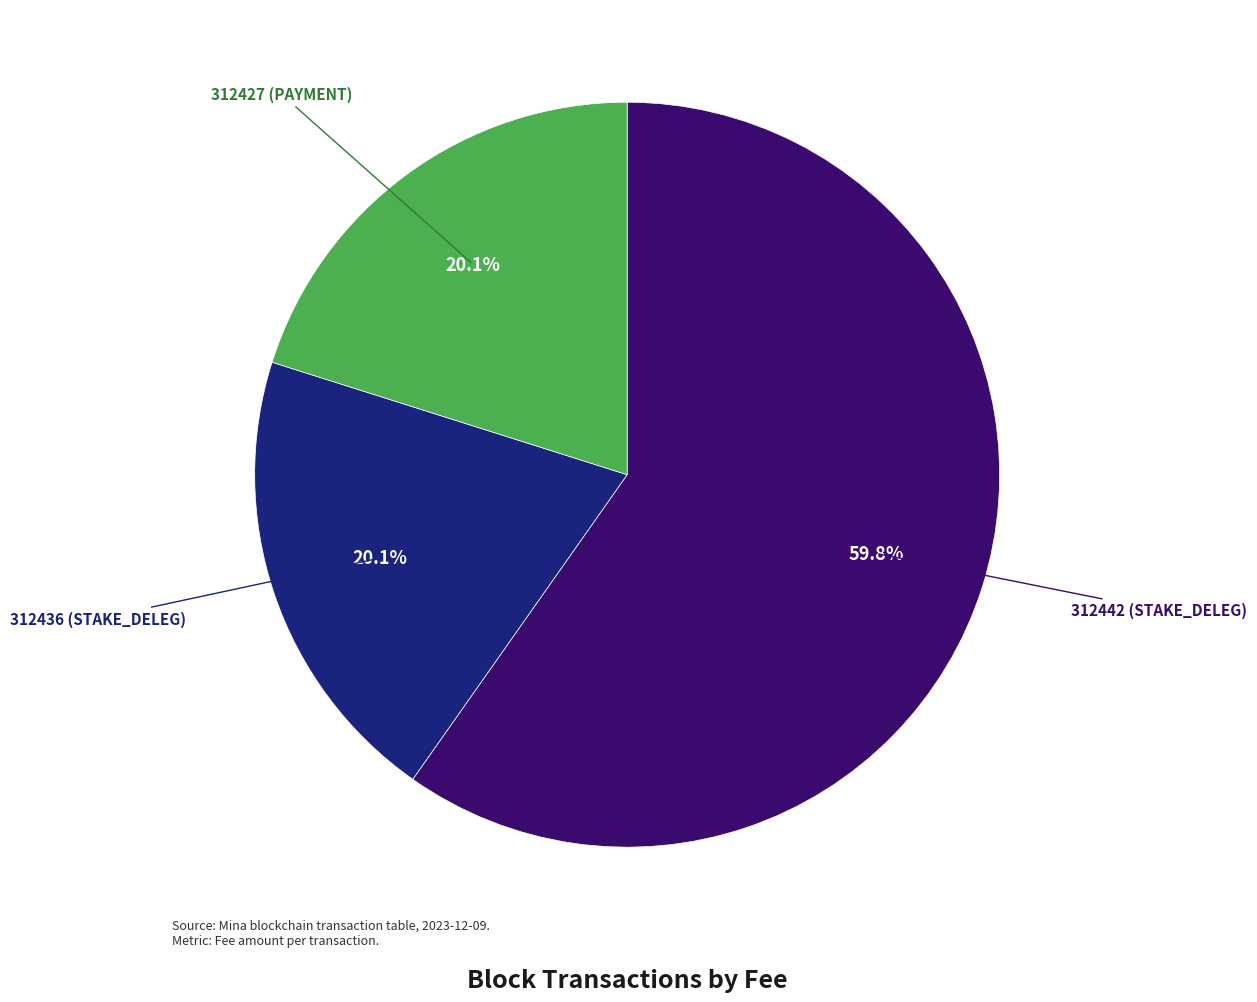

Is there any slice that represents more than half of the pie?

Yes